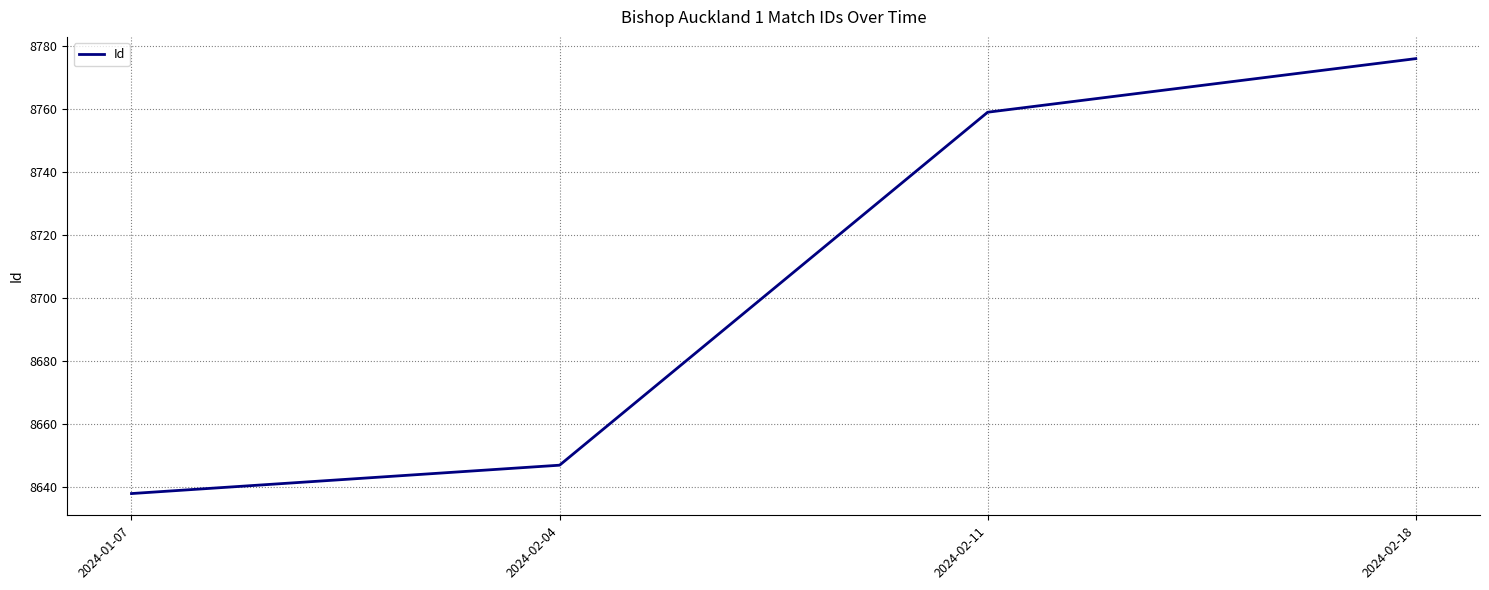

The chart shows a value of 8776 at 2024-02-18. True or false?

True